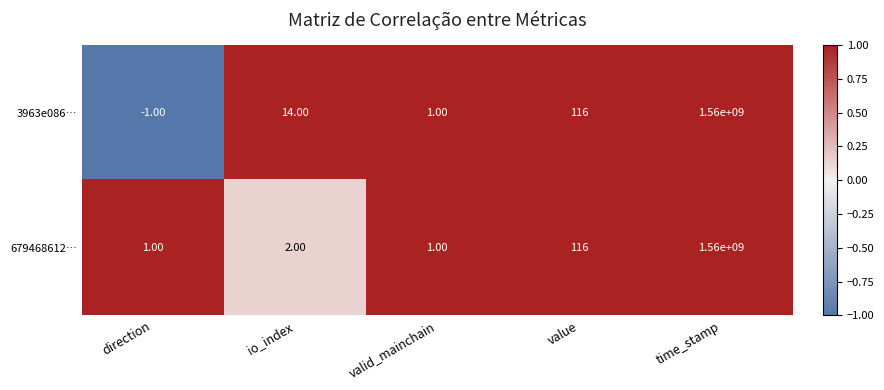

Rank the series by their average value, from highest to lowest.

3963e086…, 679468612…